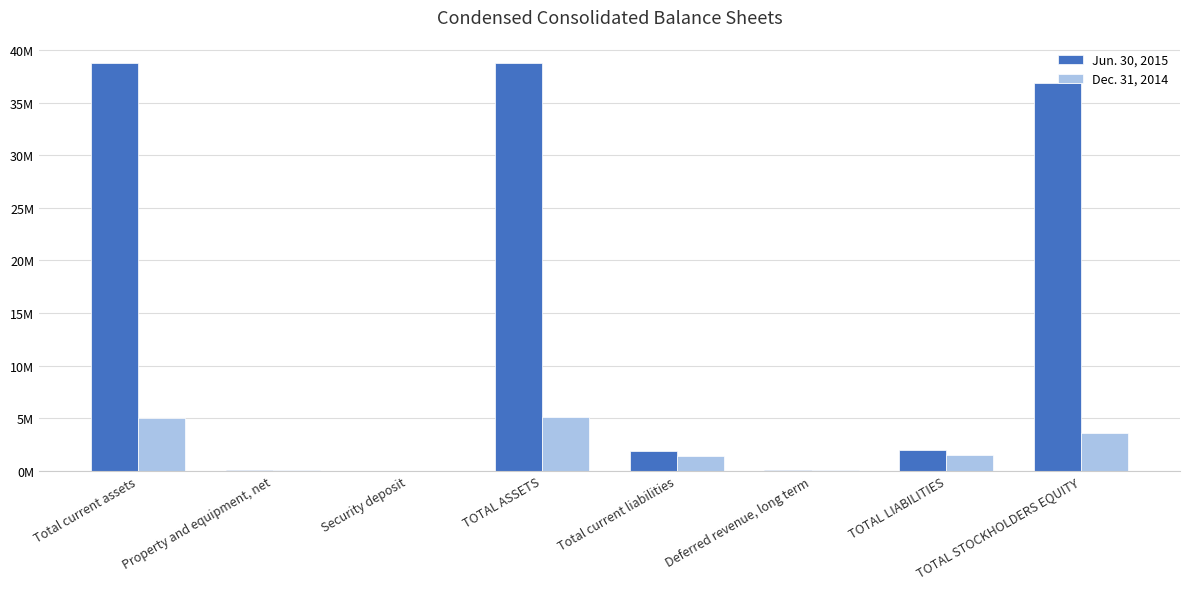

What is the greatest value displayed?

38796026